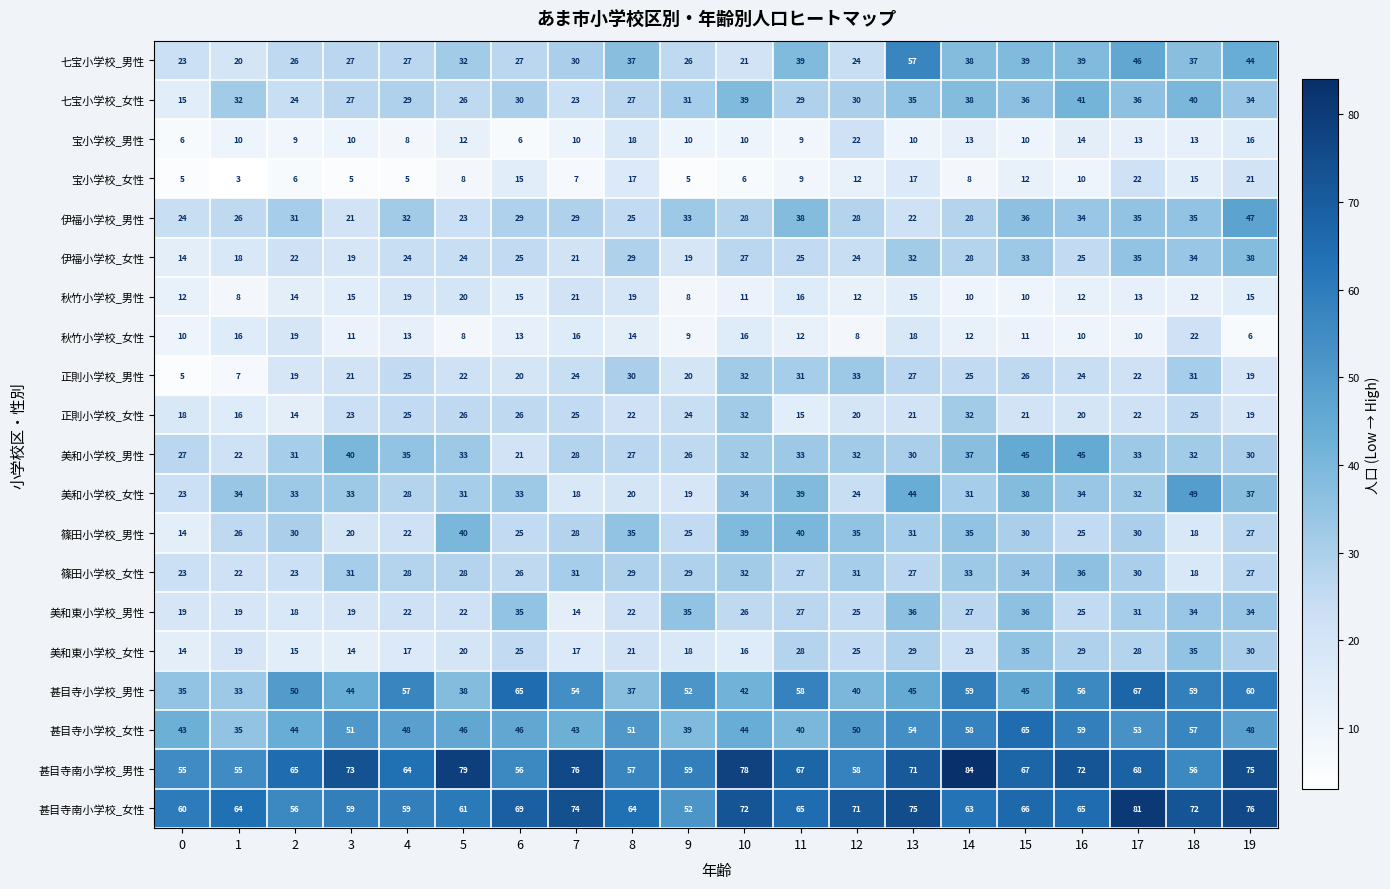

Which series has the largest range (max minus min)?

七宝小学校_男性